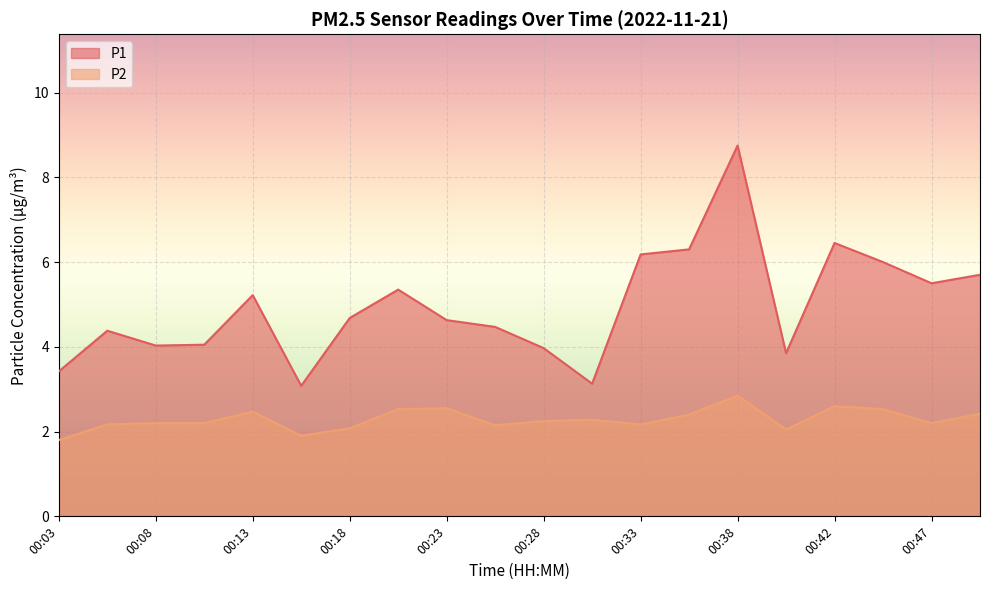

What is the greatest value displayed?

8.8